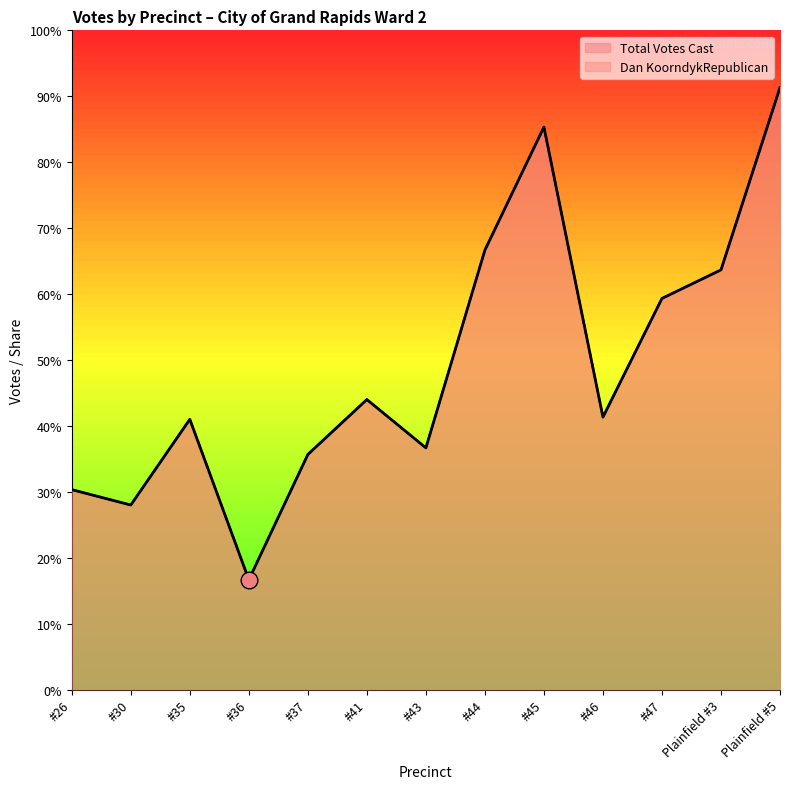

Which series has the largest total across all categories?

Dan KoorndykRepublican